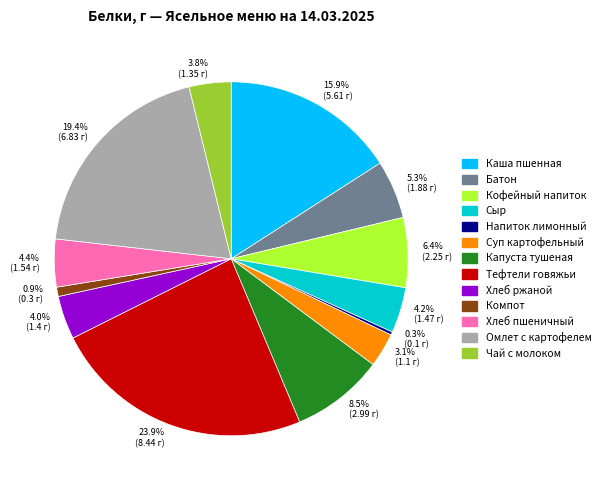

Which slice is the largest?

23.9% (8.44 г)